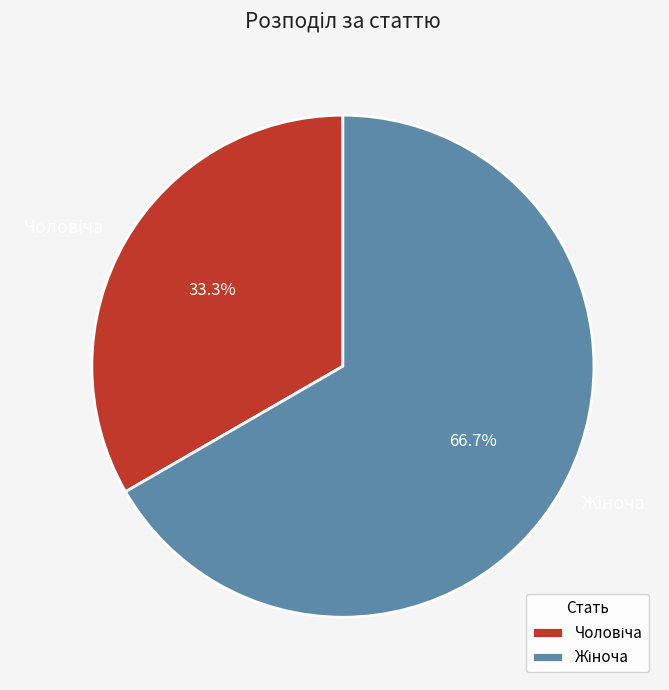

Is there a majority slice in this chart?

Yes